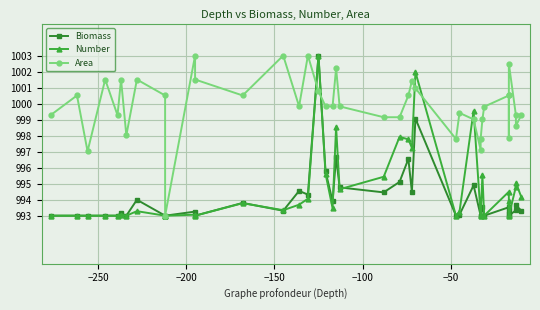

What is the difference between the maximum and minimum values in the Biomass series?

10.0